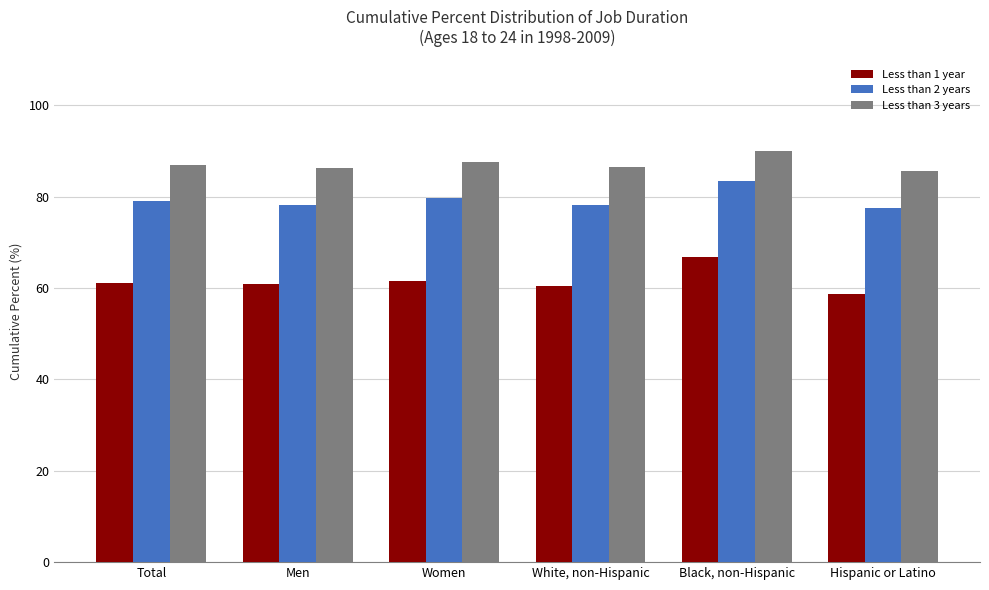

Between White, non-Hispanic and Black, non-Hispanic, which series saw the biggest shift?

Less than 1 year